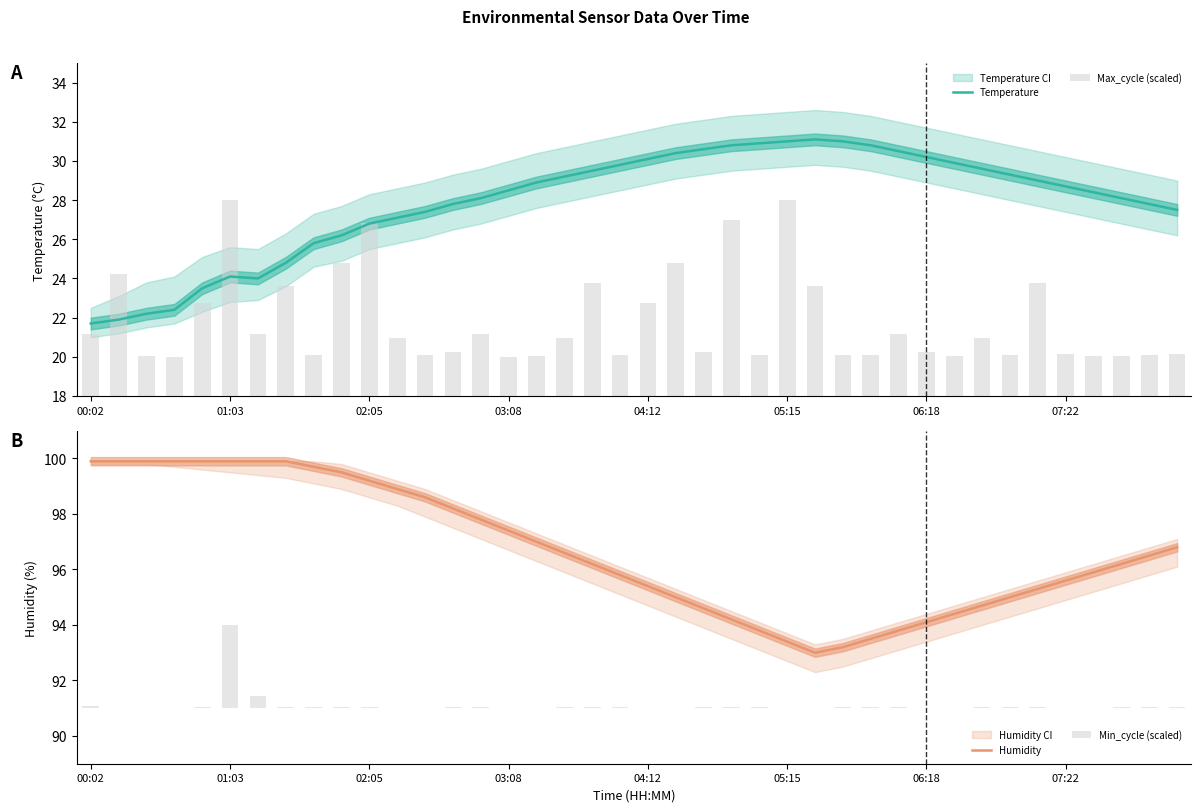

What is the spread (max minus min) of values at 33?

95.0